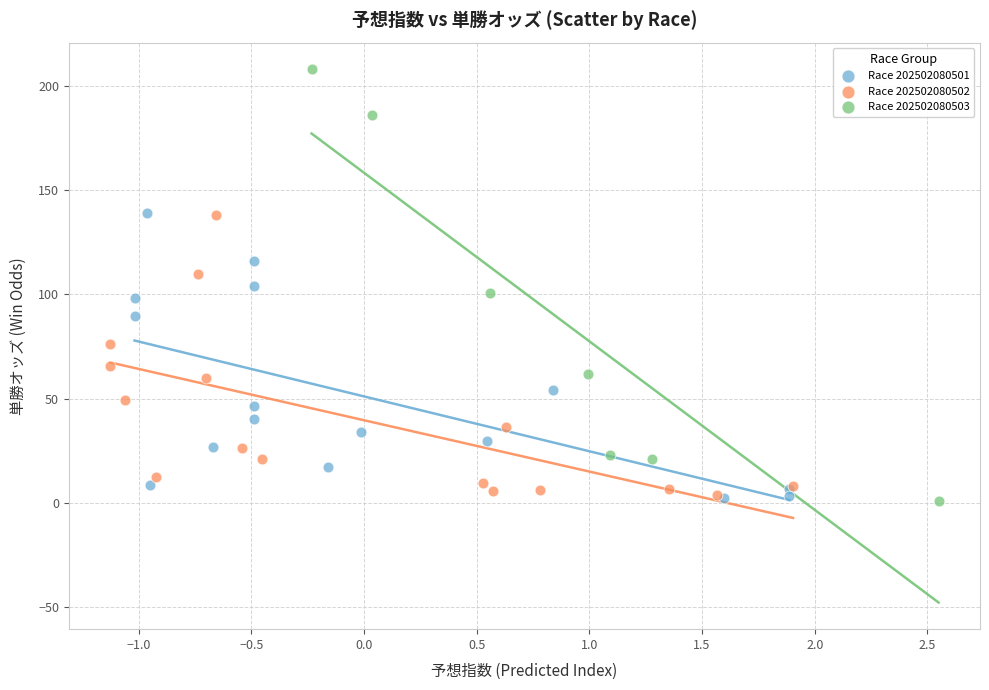

What are all the series names shown in the legend?

Race 202502080501, Race 202502080502, Race 202502080503